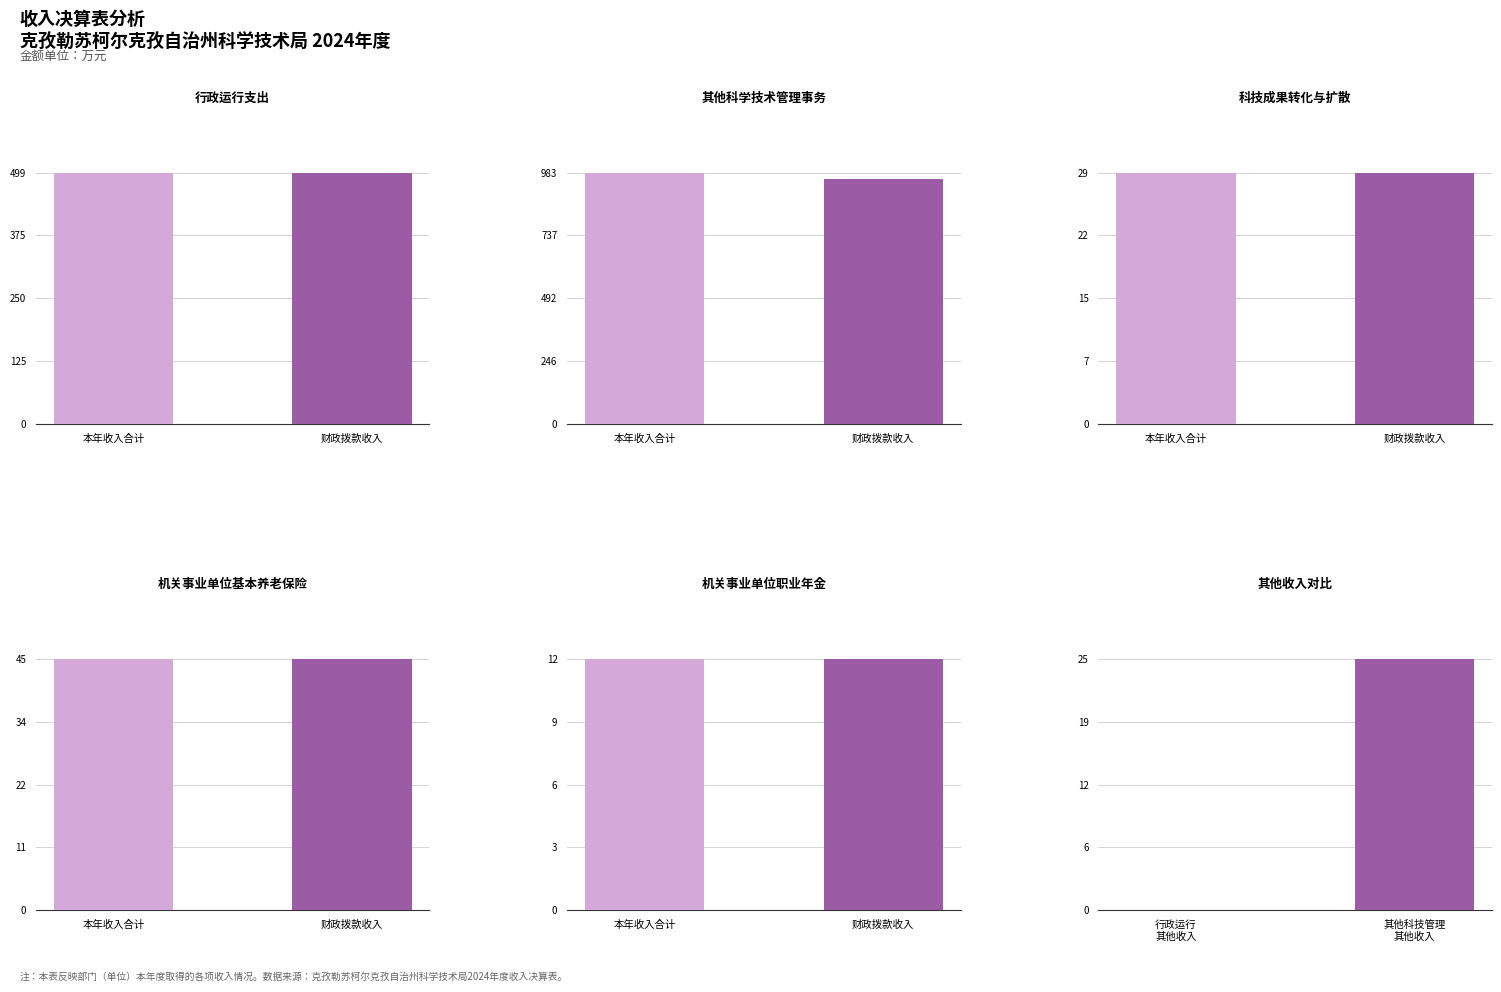

Which series has the largest total across all categories?

其他科学技术管理事务